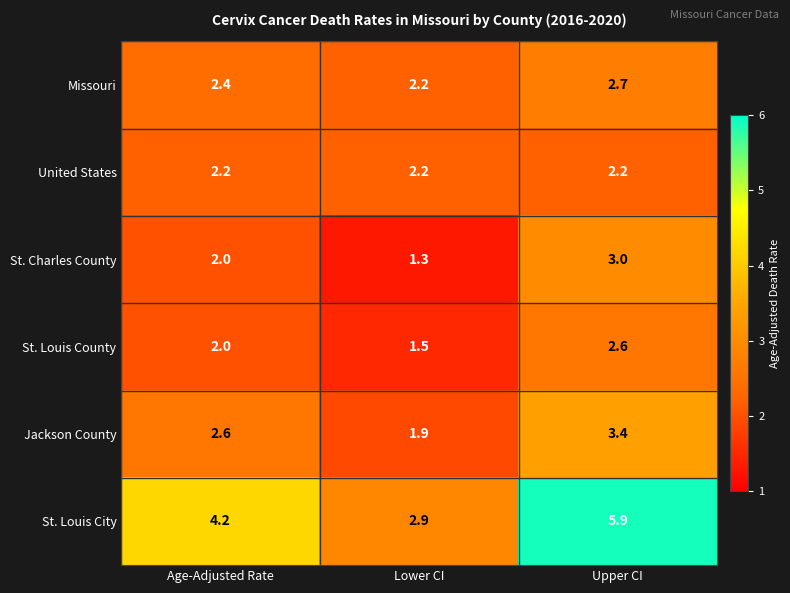

Where is Jackson County nearest to the value 2?

Lower CI